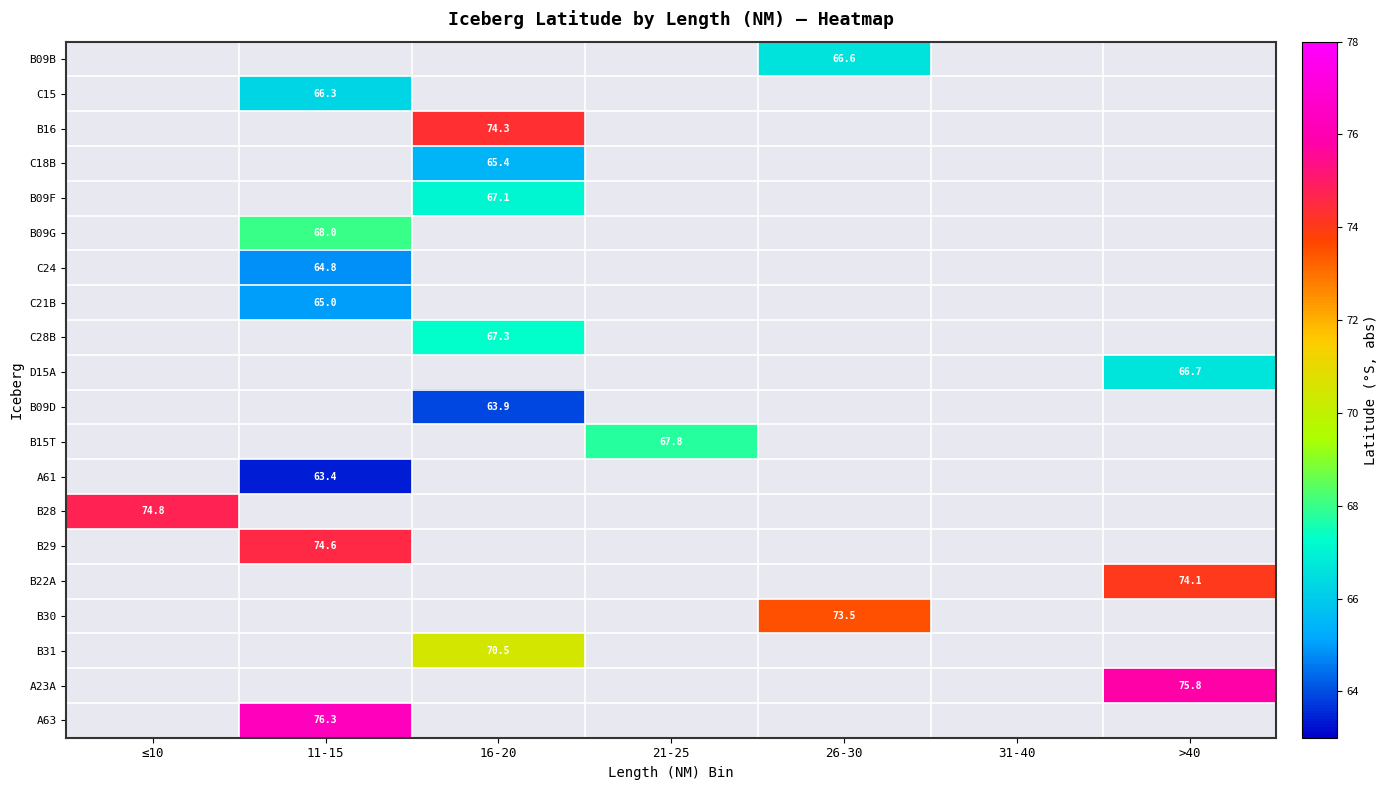

Which label corresponds to the smallest value in the chart?

11-15